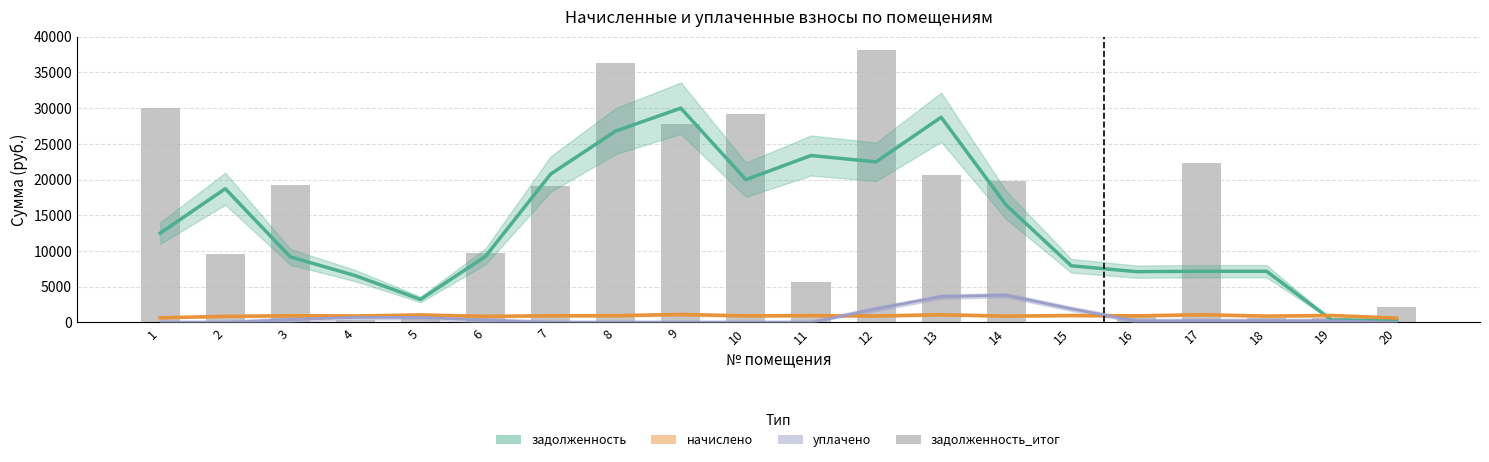

Is it true that the value at 3 is 30221.6?

False